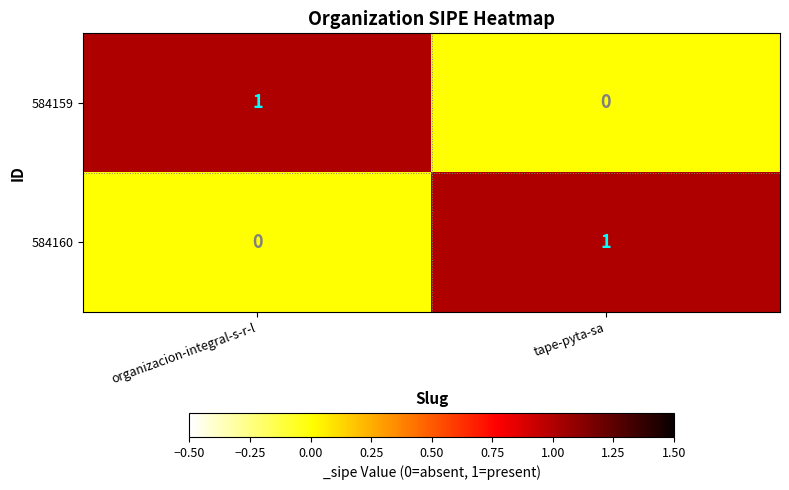

At organizacion-integral-s-r-l, list the series in order from smallest to largest.

584160, 584159